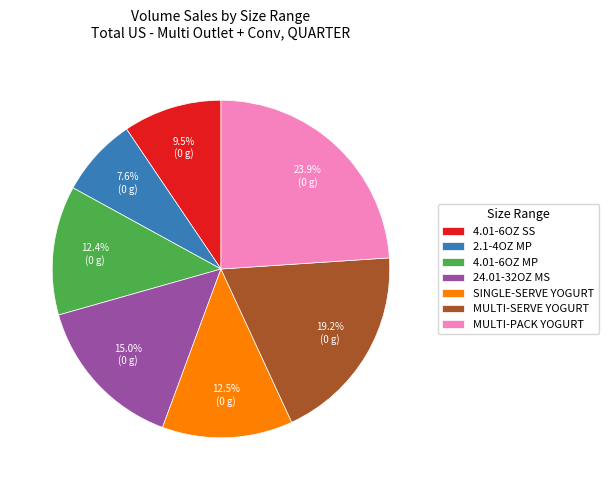

What is the largest slice in the pie chart?

MULTI-PACK YOGURT